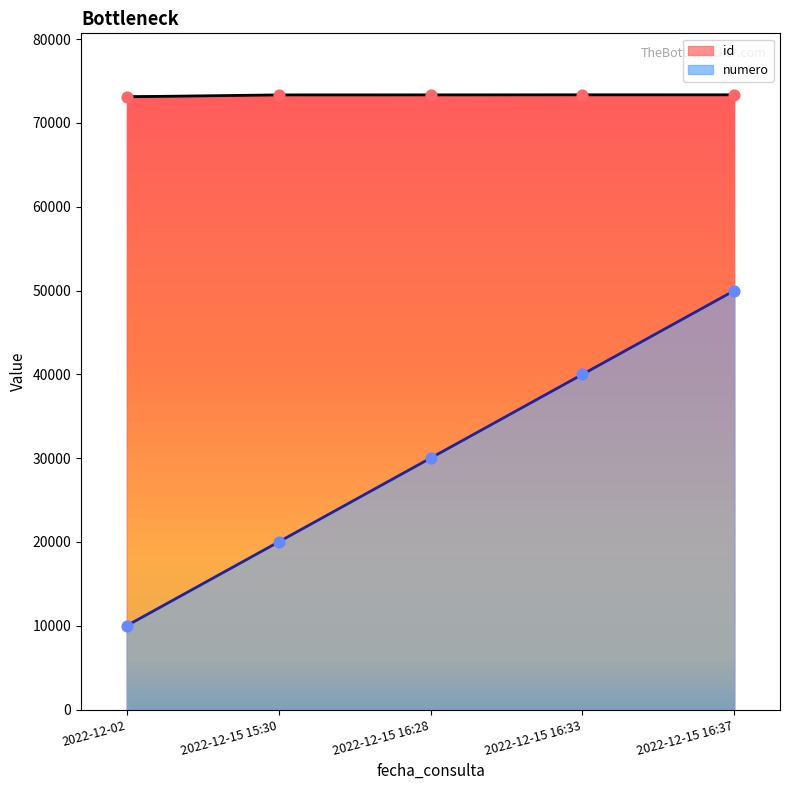

Is the value of numero at 2022-12-15 16:37 greater than the value of id at 2022-12-15 15:30?

No